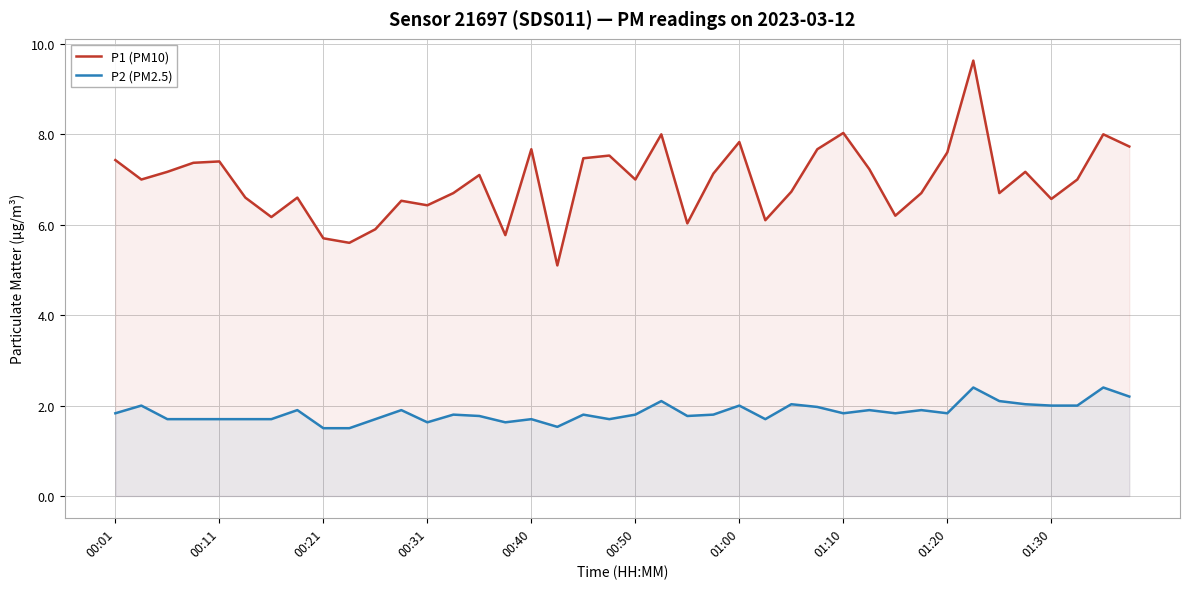

Is the value of P2 (PM2.5) at 25 greater than the value of P1 (PM10) at 19?

No